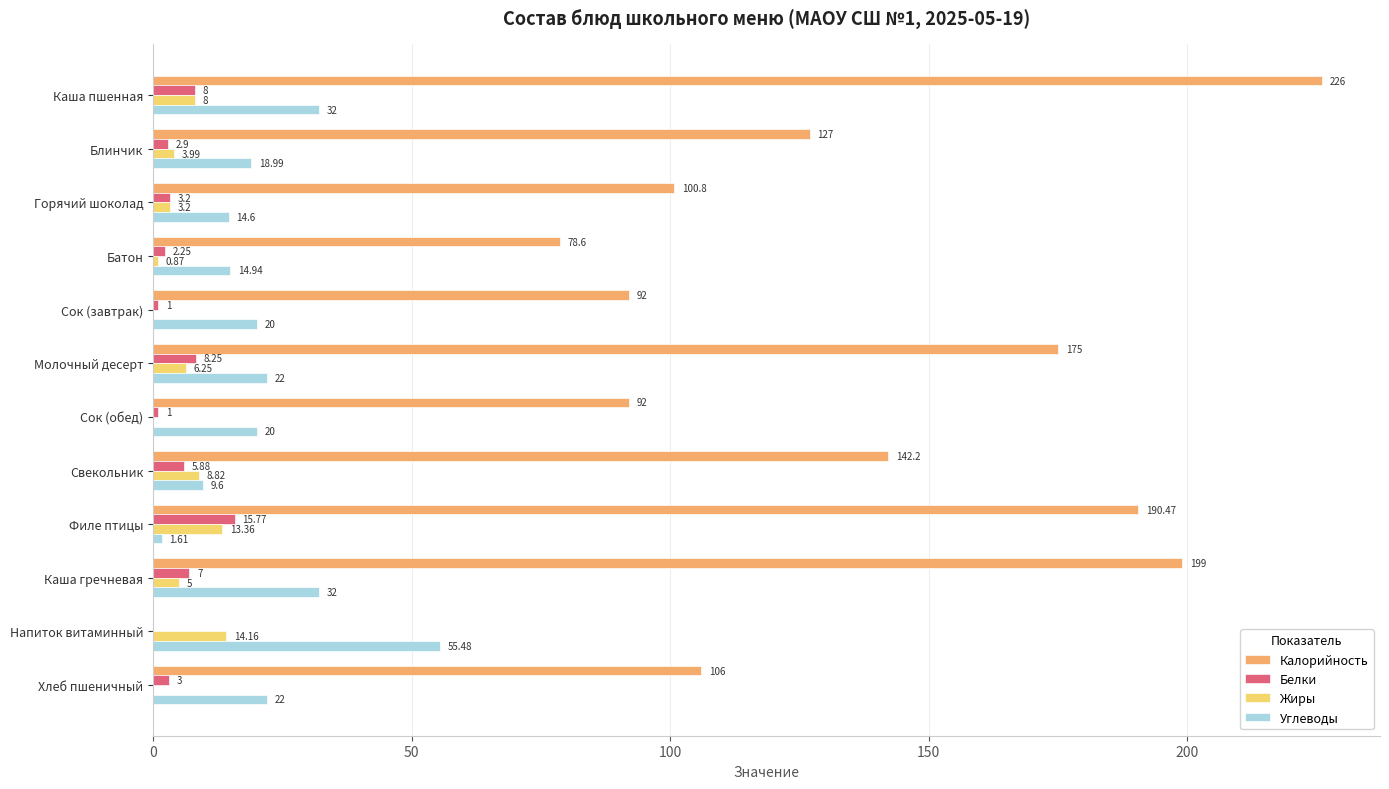

Which series has the largest range (max minus min)?

Калорийность